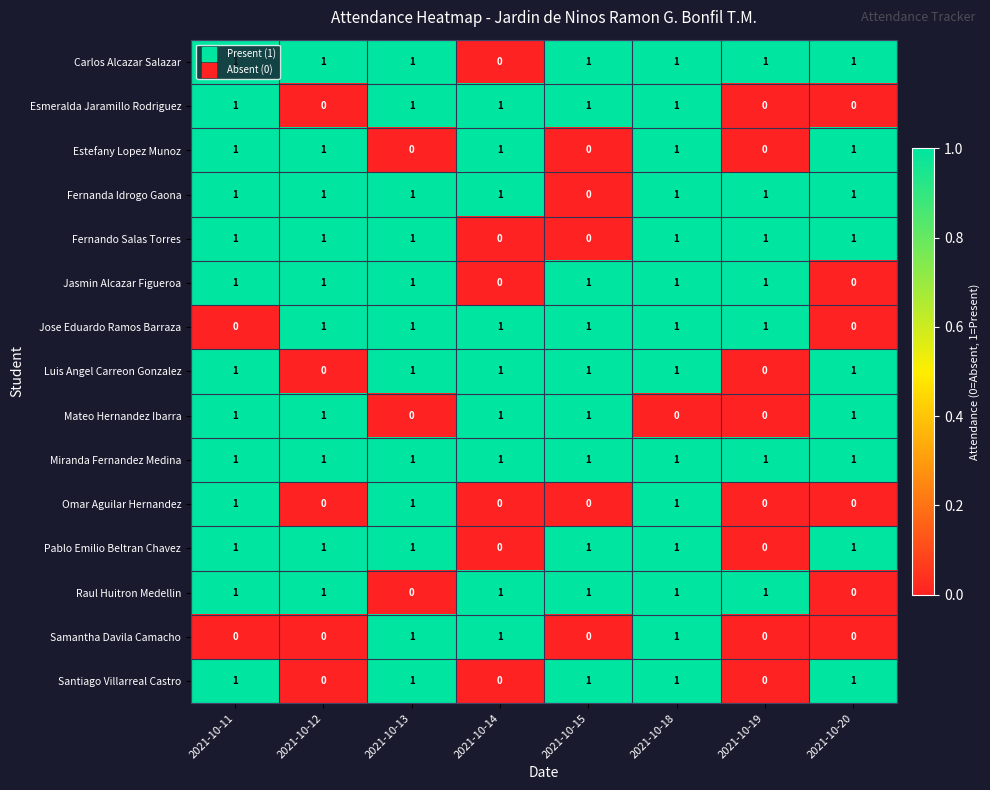

Which series has the largest total across all categories?

Miranda Fernandez Medina